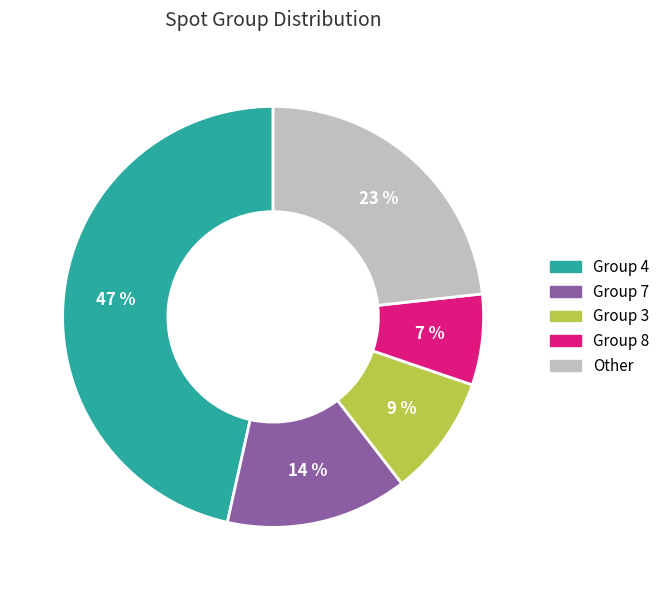

To the nearest percent, what is the average slice percentage?

20%